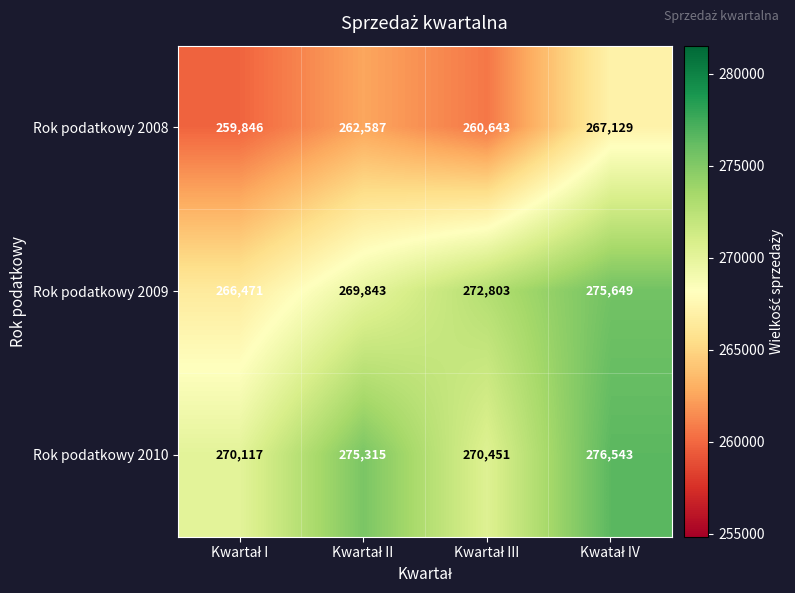

Count the Rok podatkowy 2008 values in the range 260643 to 267129.

3